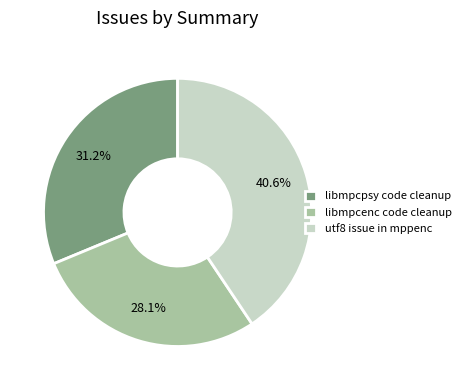

To the nearest percent, what percentage of the pie is utf8 issue in mppenc?

41%